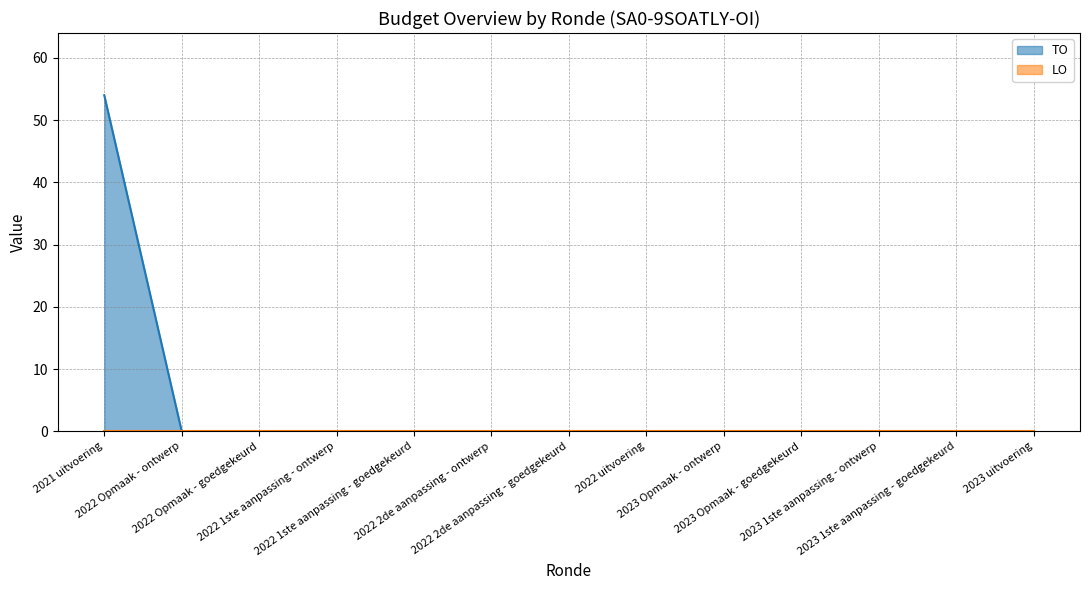

Is it true that the value at 2023 uitvoering is 0?

True